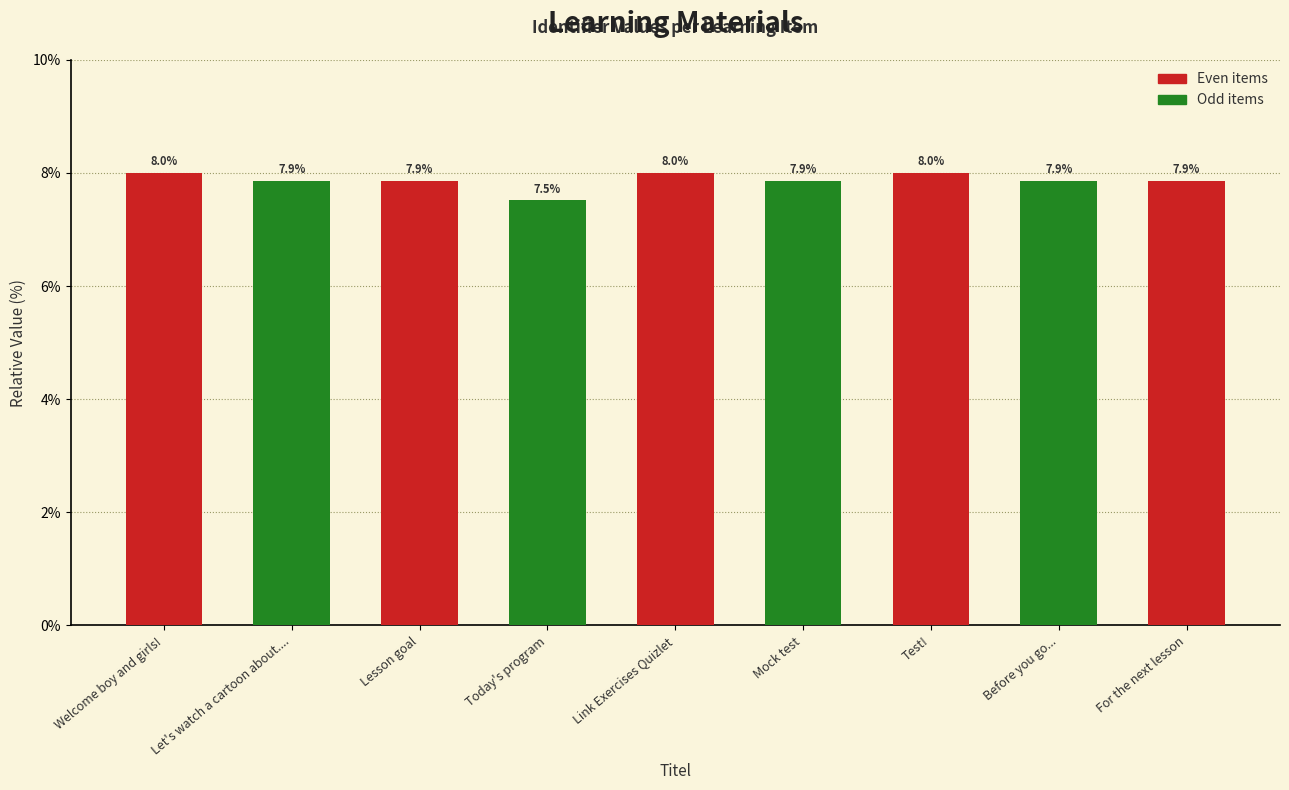

Reading right to left, extract all data points from this chart.

7.9	7.9	8.0	7.9	8.0	7.5	7.9	7.9	8.0